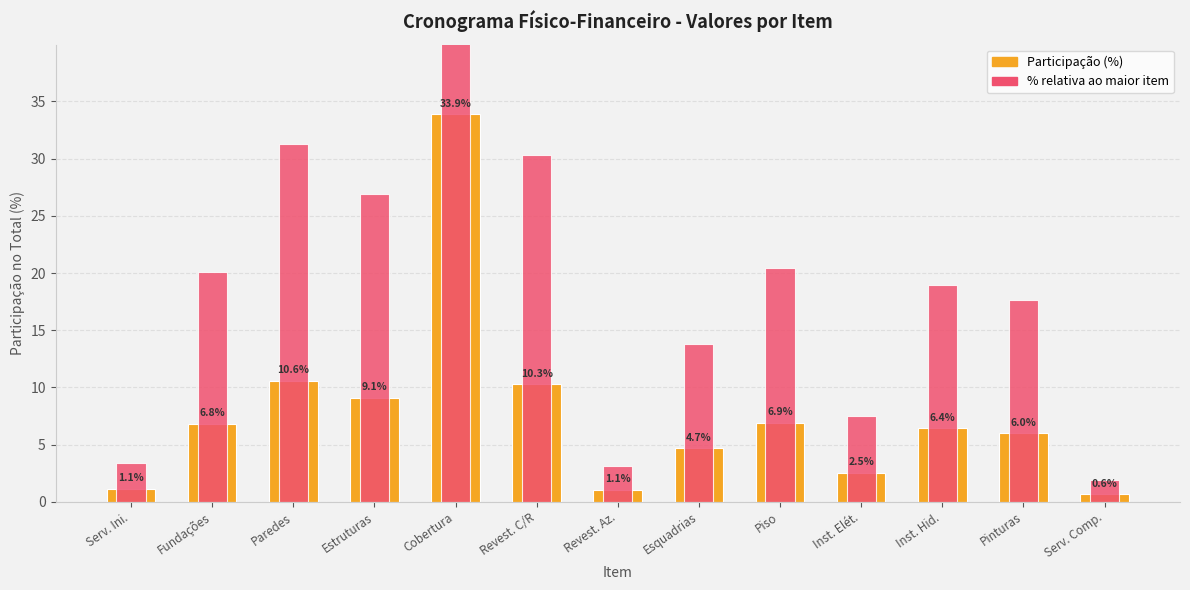

What are all the series names shown in the legend?

Participação (%), % relativa ao maior item